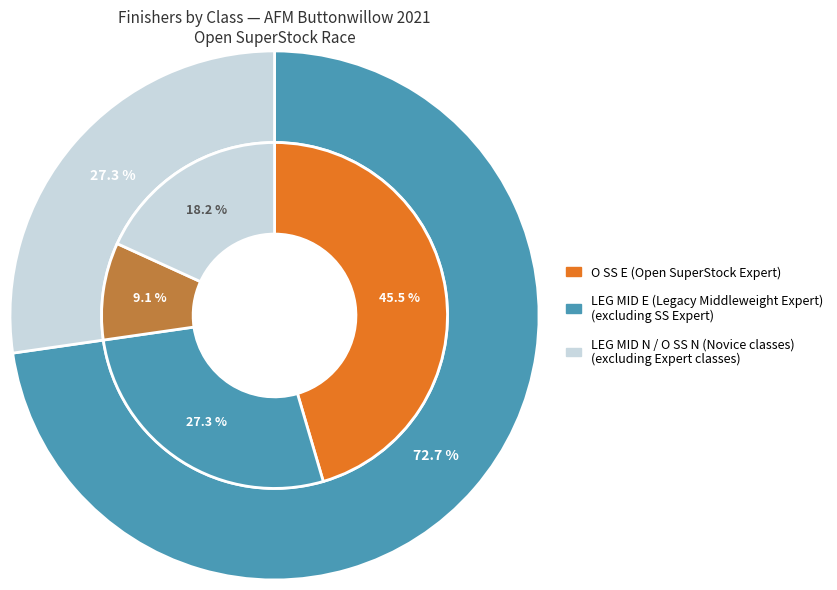

What is the change in value from O SS N to LEG MID N?

+1